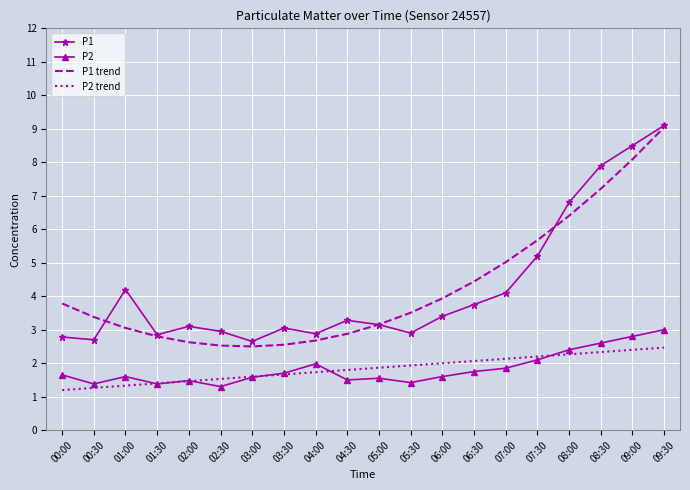

At which label does P1 trend first exceed 3?

00:00